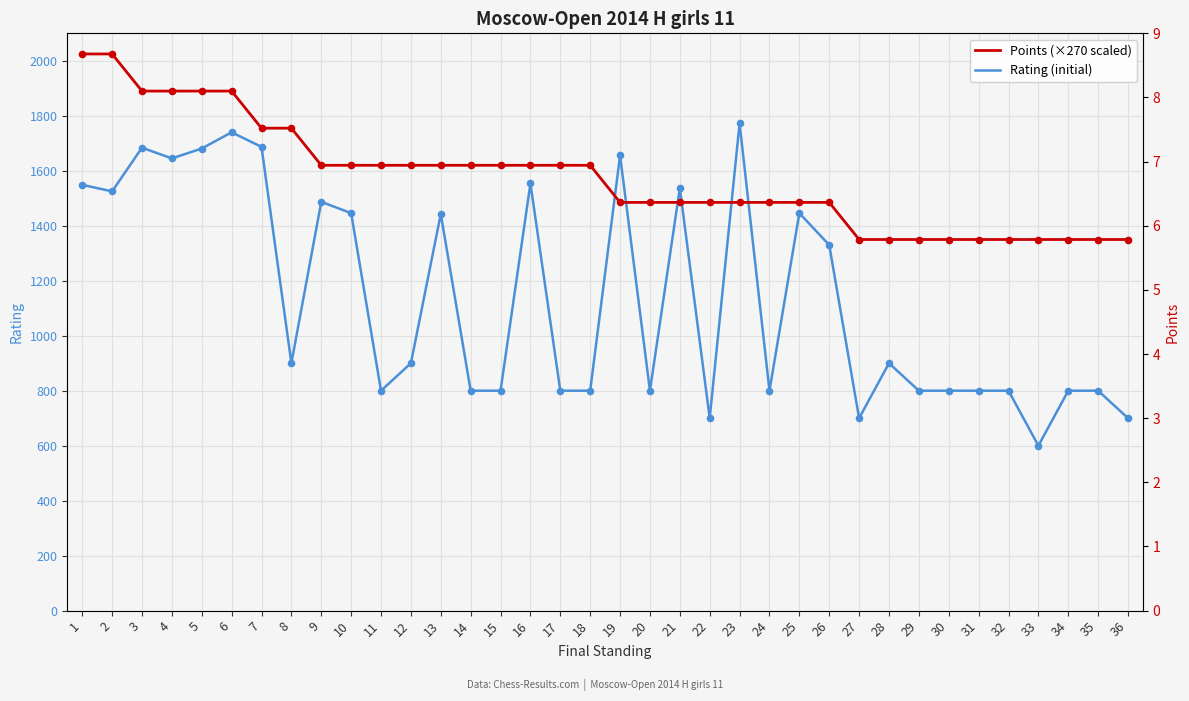

What is the total value across all series at 12?

2520